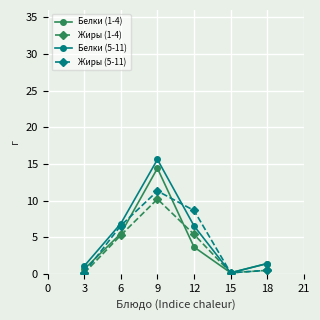

Which series has the widest spread of values?

Белки (5-11)